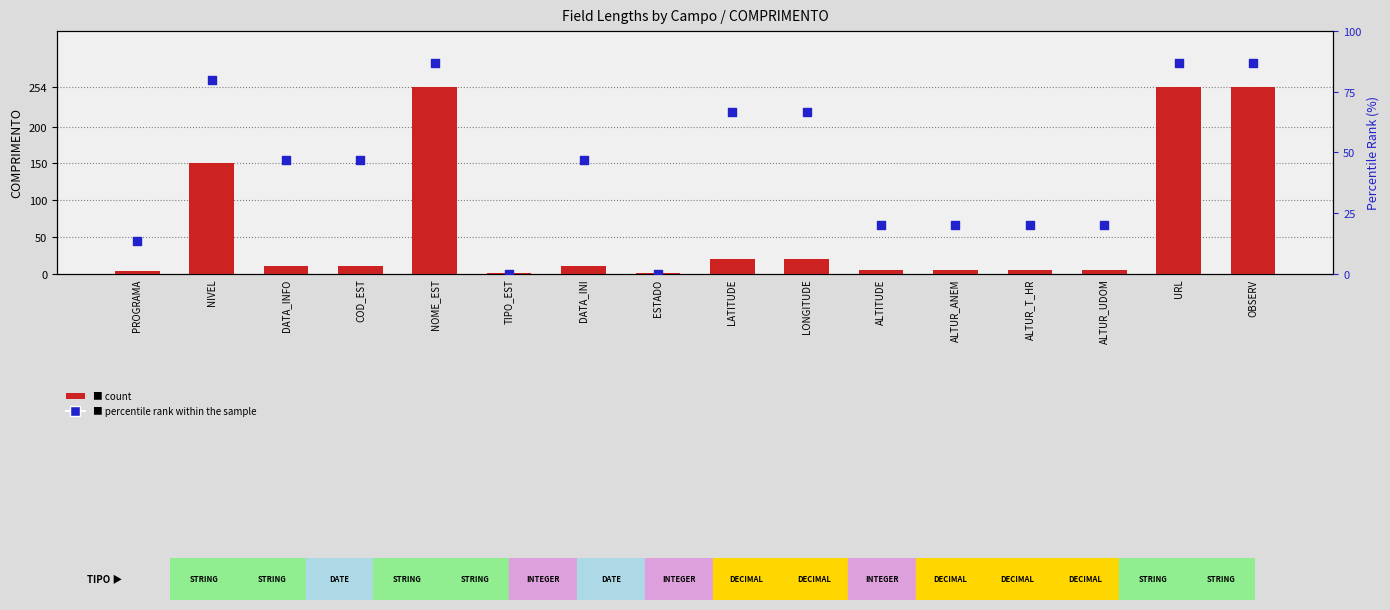

Is the value of count at OBSERV greater than the value of percentile rank within the sample at DATA_INI?

Yes